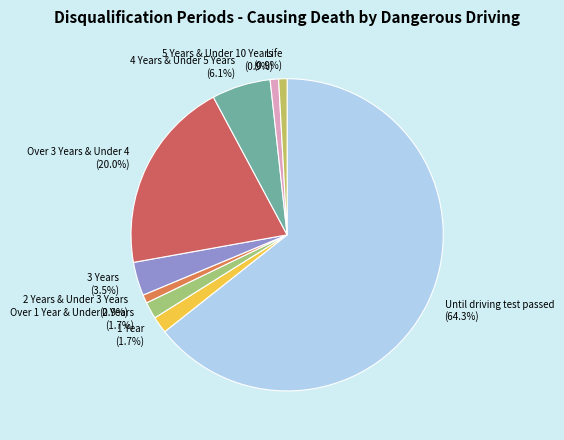

Which slice is the largest?

Until driving test passed